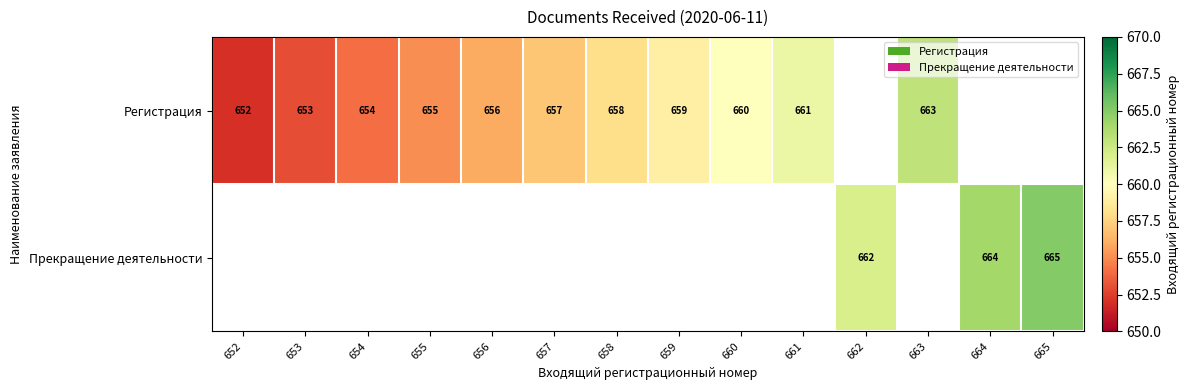

Which has a higher value, 654 or 664?

664